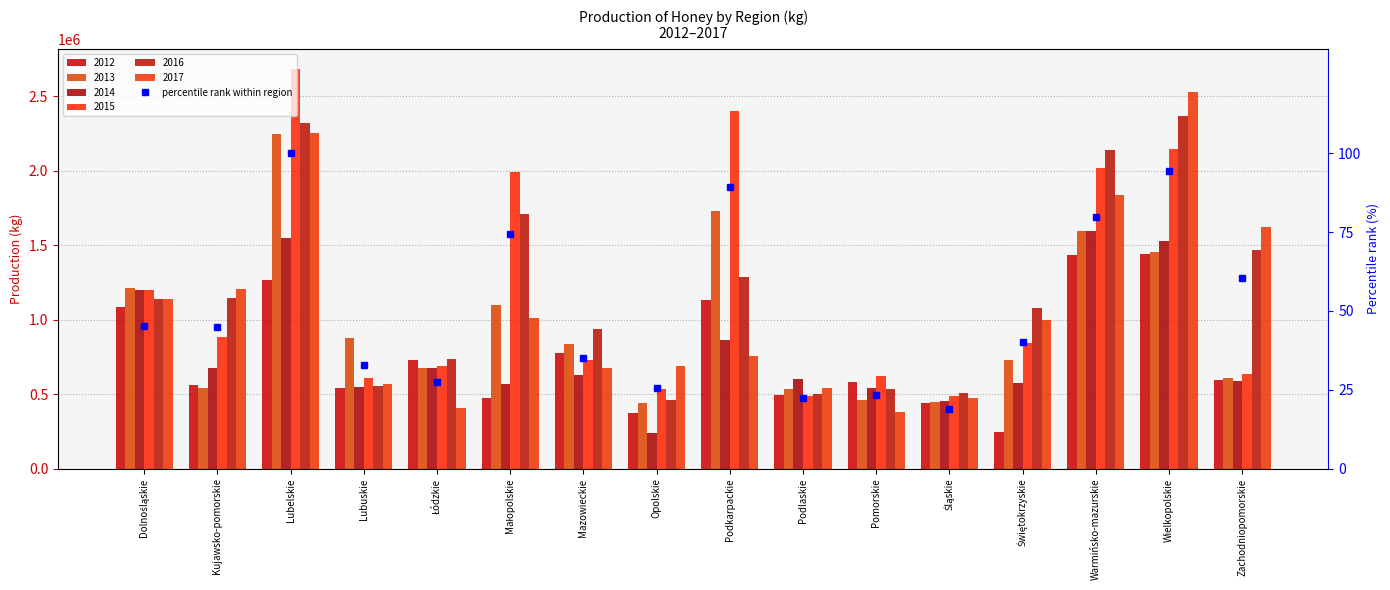

What position from the left is Lubelskie?

3